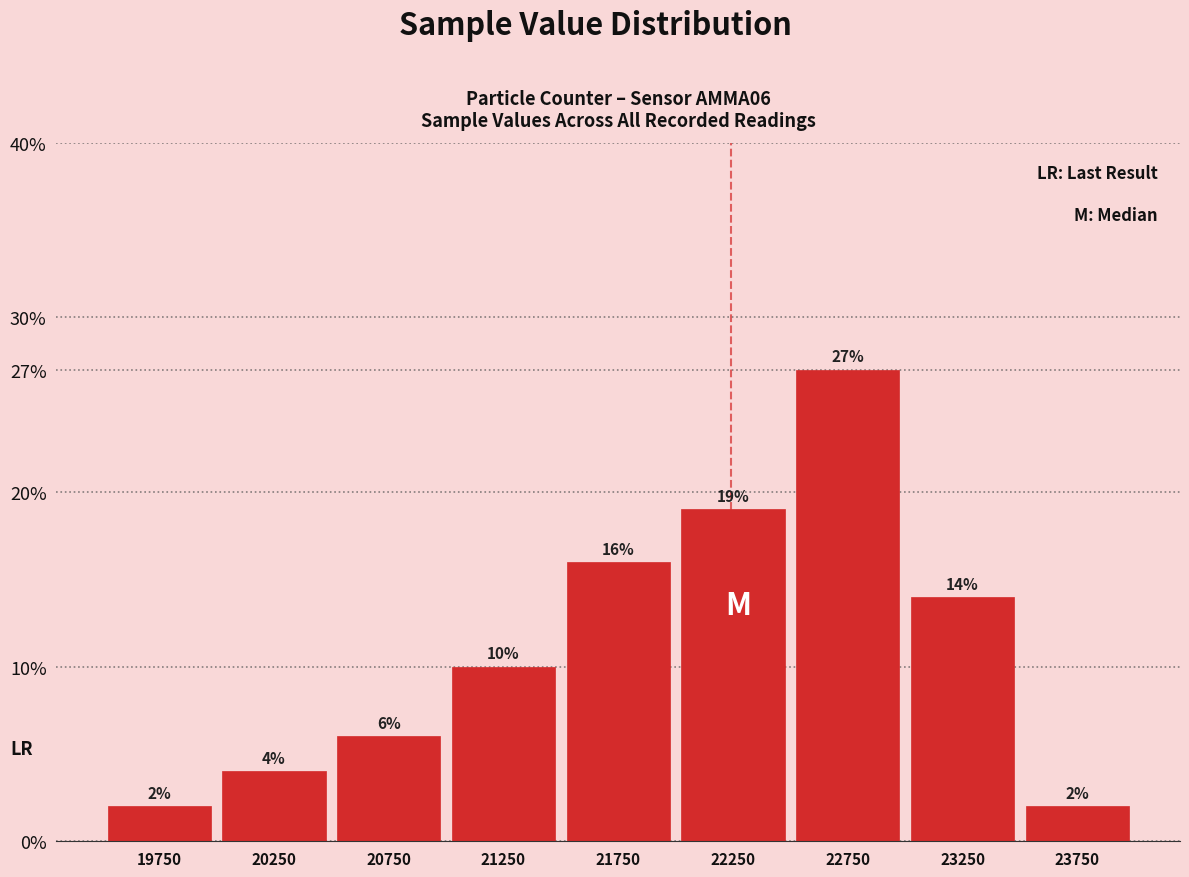

Reading left to right, transcribe this chart: for each bar, give the range it covers on the x-axis and its height.

19500 to 20000: 2
20000 to 20500: 4
20500 to 21000: 6
21000 to 21500: 10
21500 to 22000: 16
22000 to 22500: 19
22500 to 23000: 27
23000 to 23500: 14
23500 to 24000: 2